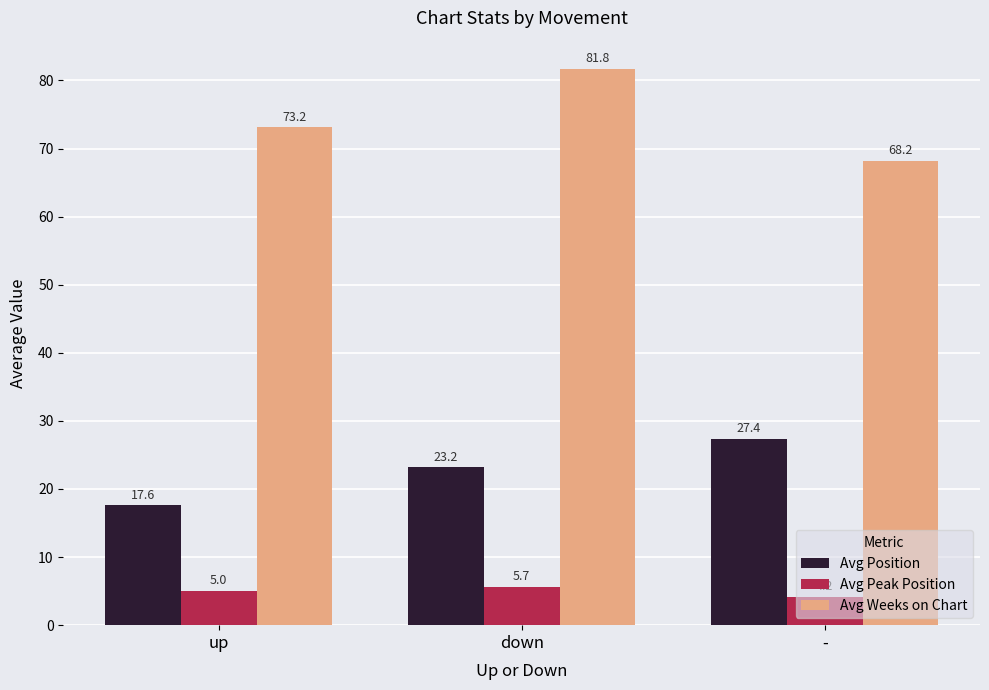

List the series in order of their overall mean, highest first.

Avg Weeks on Chart, Avg Position, Avg Peak Position